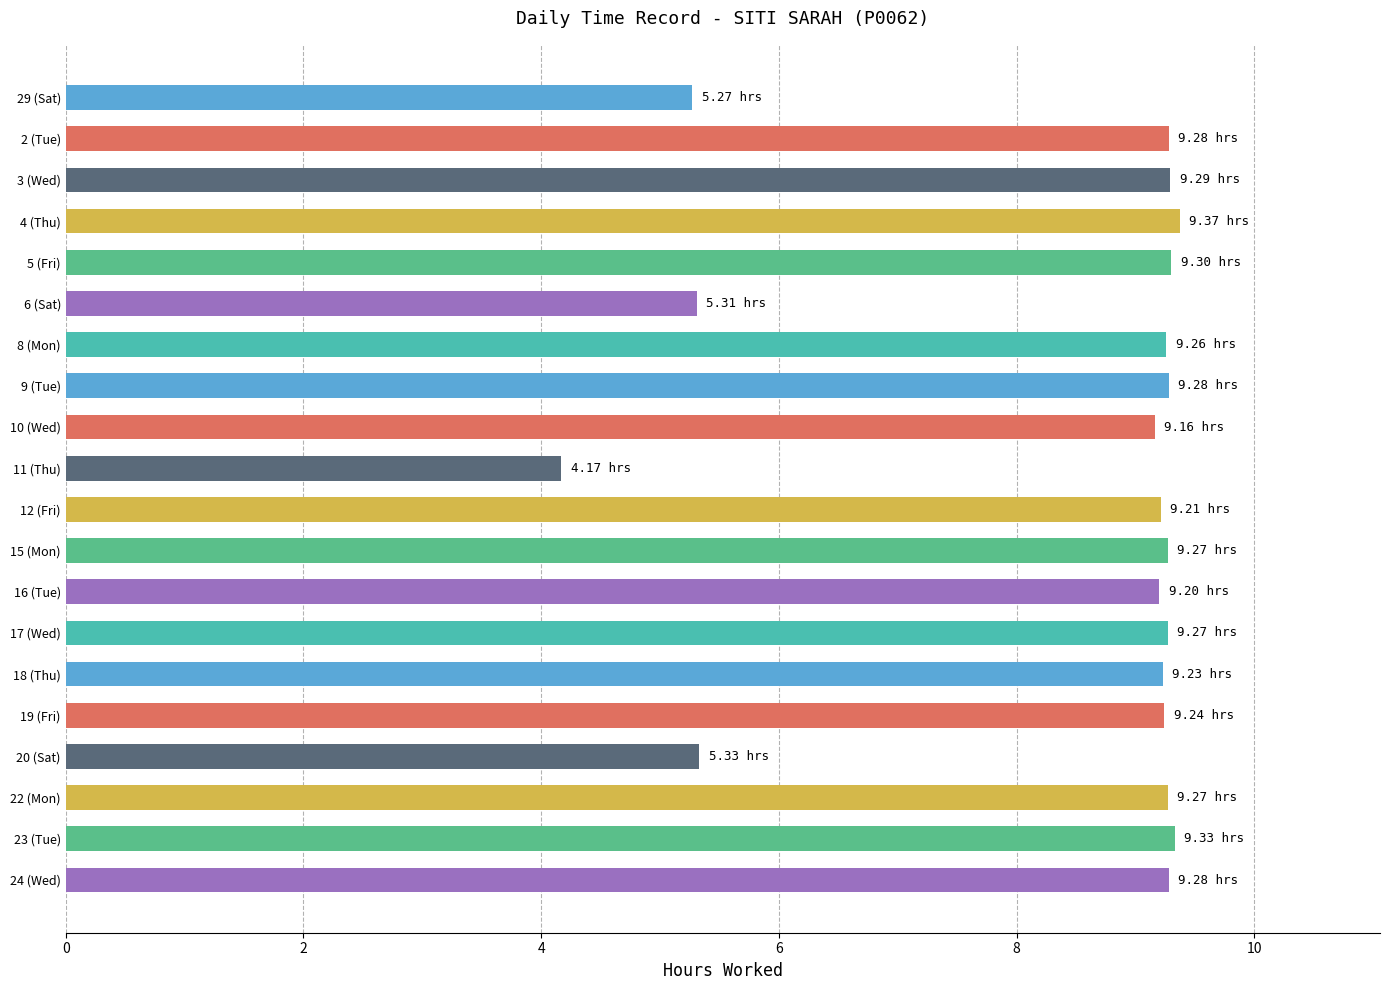

What is the sum of the values at 4 (Thu) and 16 (Tue)?

18.6